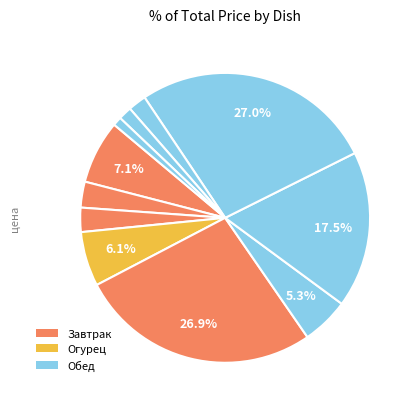

Count the number of slices in the pie.

11